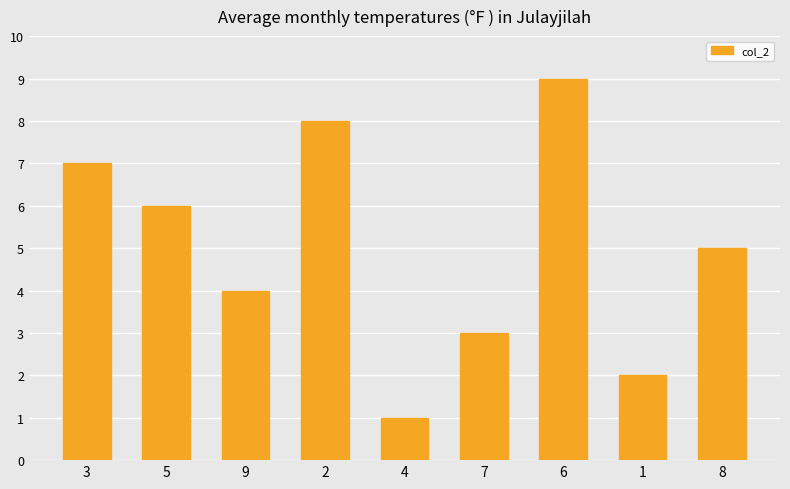

How many values are below 5?

4